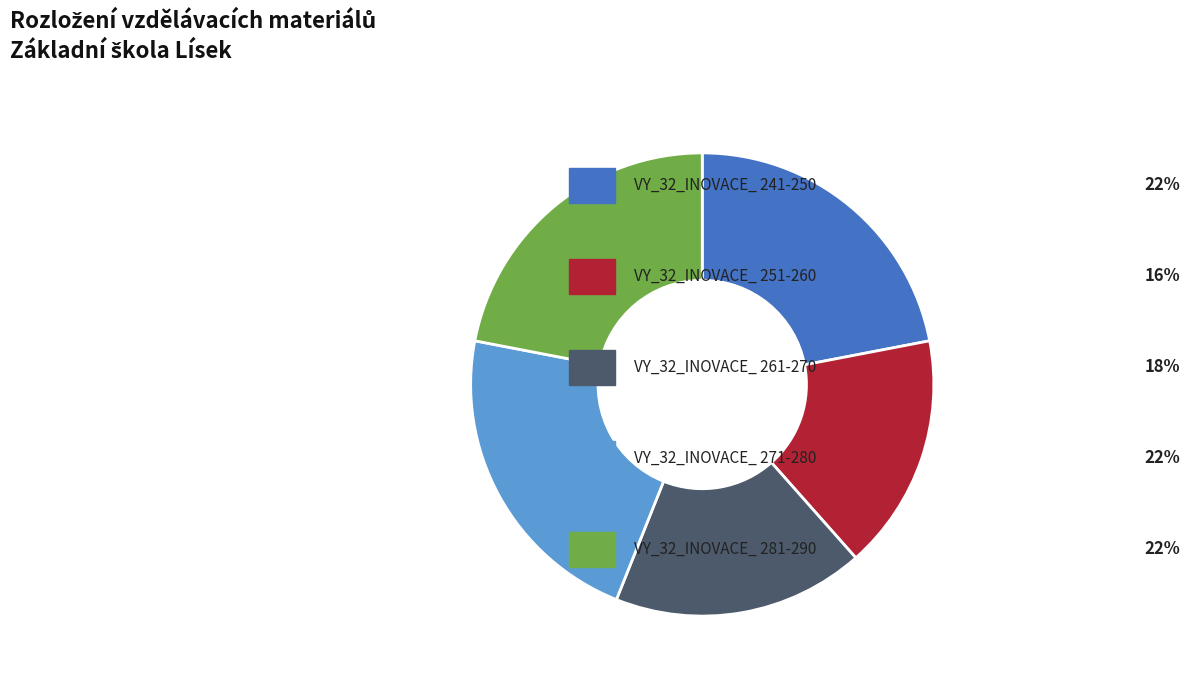

Is there a majority slice in this chart?

No